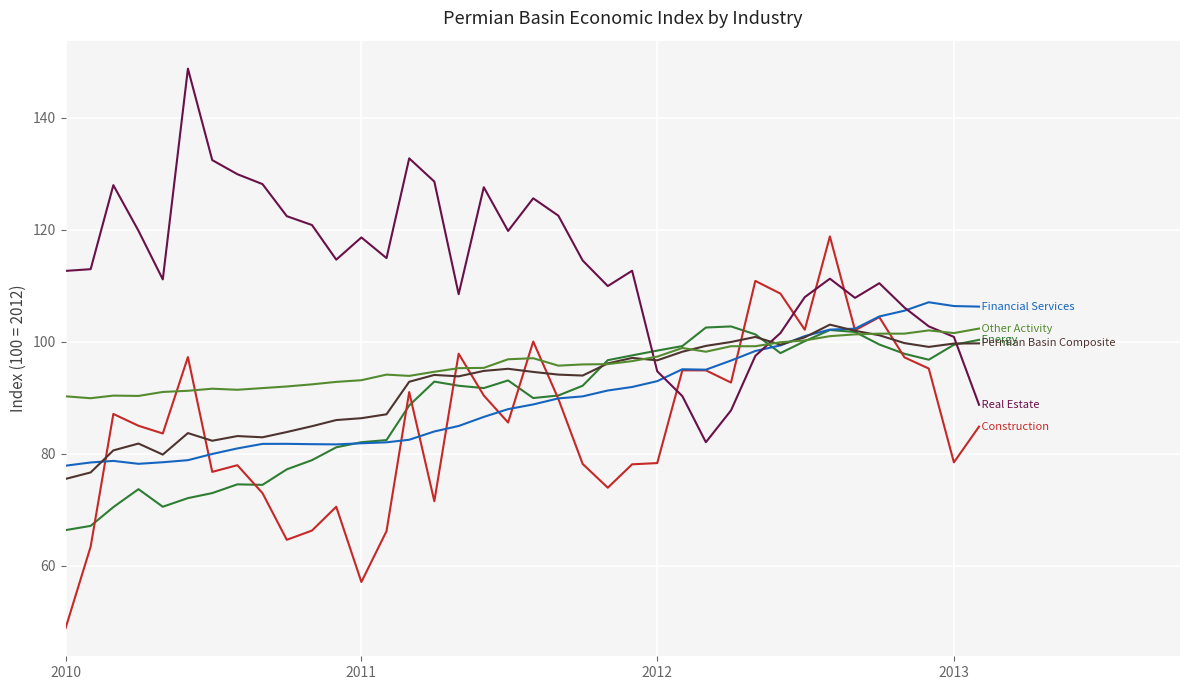

What is the minimum value shown in the chart?

48.8